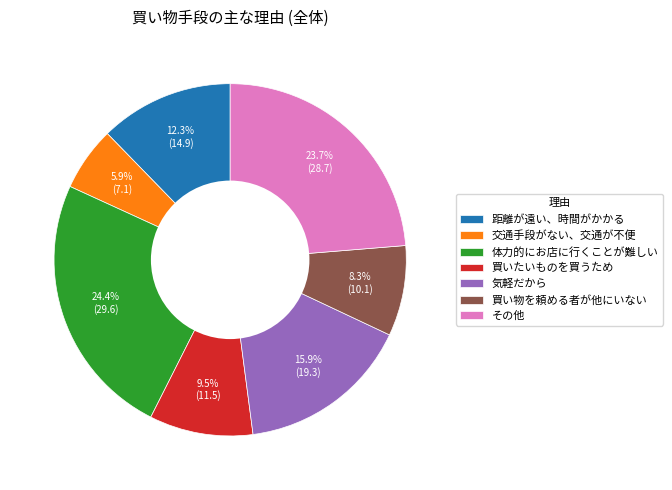

Which has a higher value, 気軽だから or 距離が遠い、時間がかかる?

気軽だから